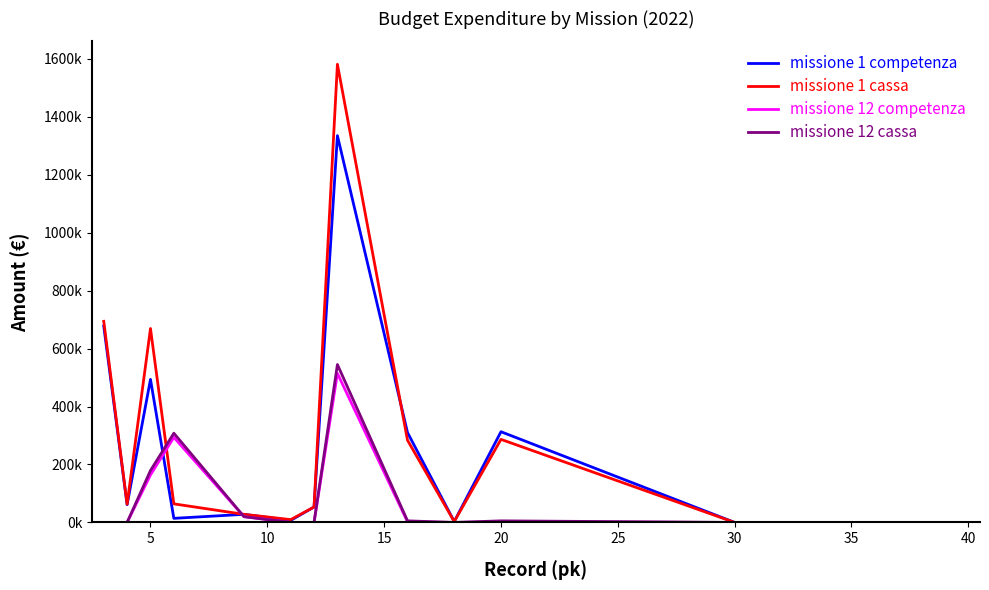

What is the average value of the missione 12 cassa series?

59040.9